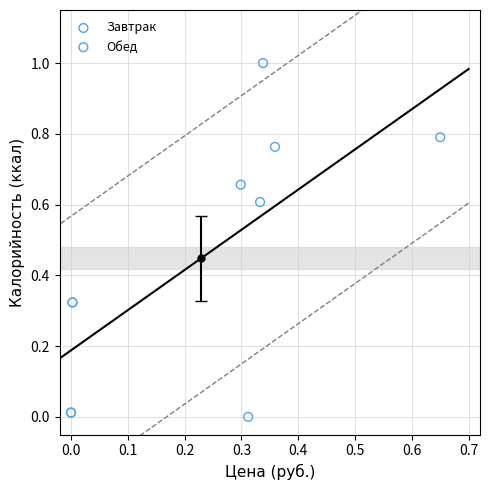

Which series has the largest Y range (max minus min)?

Обед